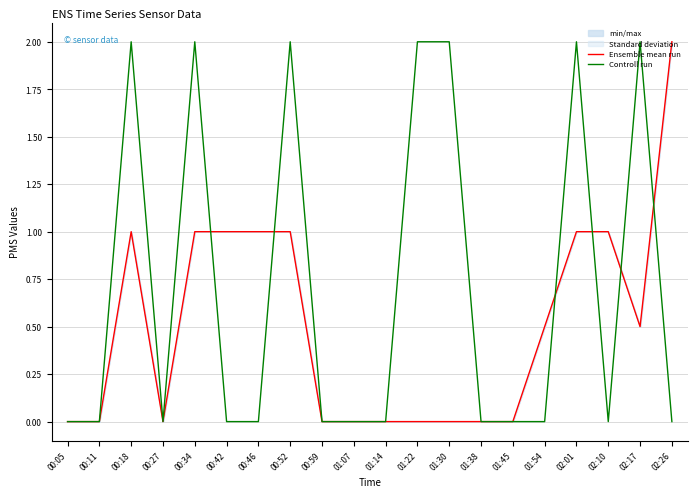

Is the value of Controll run at 00:52 greater than the value of Ensemble mean run at 02:01?

Yes